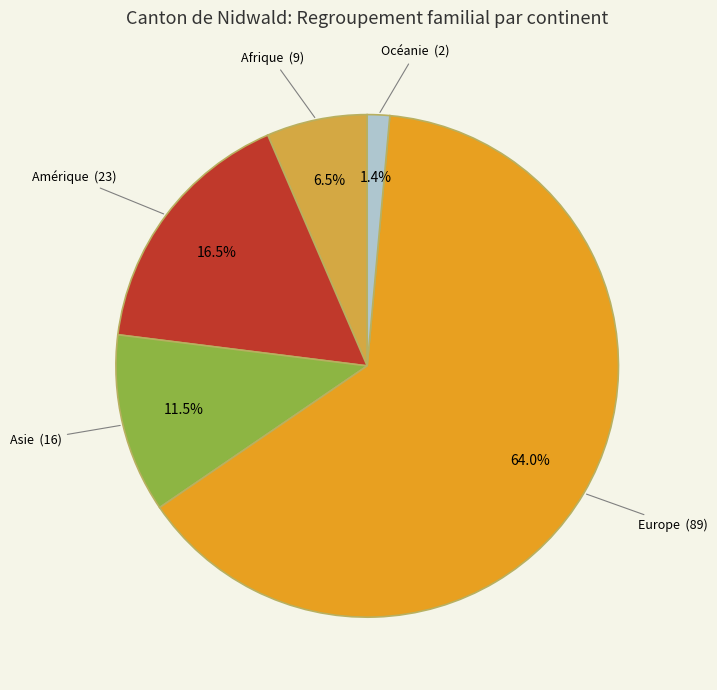

To the nearest percent, what portion does Europe represent?

64%